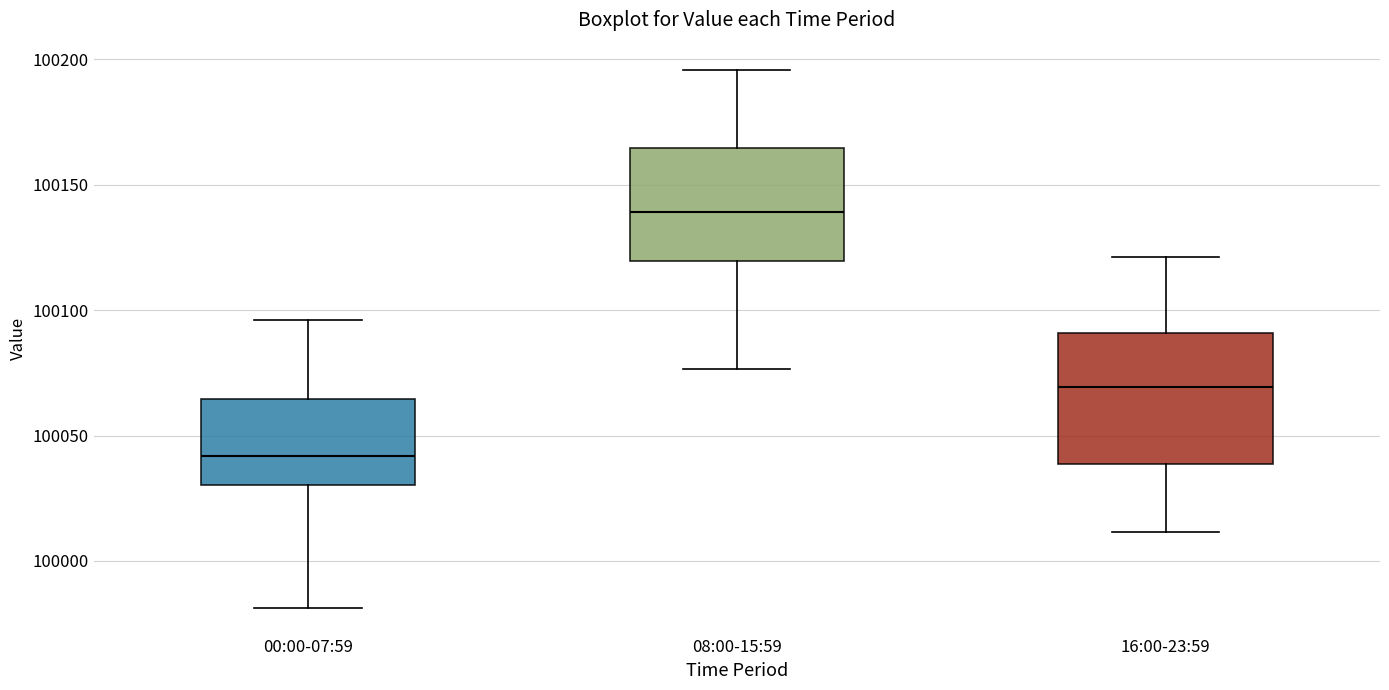

Reading left to right, transcribe this box plot: for each box, give where its median line is, the range the box spans, and where its two whiskers end, as read against the y-axis. The values are not printed on the chart, so give them approximately, as read against the axis.

00:00-07:59: median 100040, box 100030 to 100065, whiskers 99980 to 100095
08:00-15:59: median 100140, box 100120 to 100165, whiskers 100075 to 100195
16:00-23:59: median 100070, box 100040 to 100090, whiskers 100010 to 100120